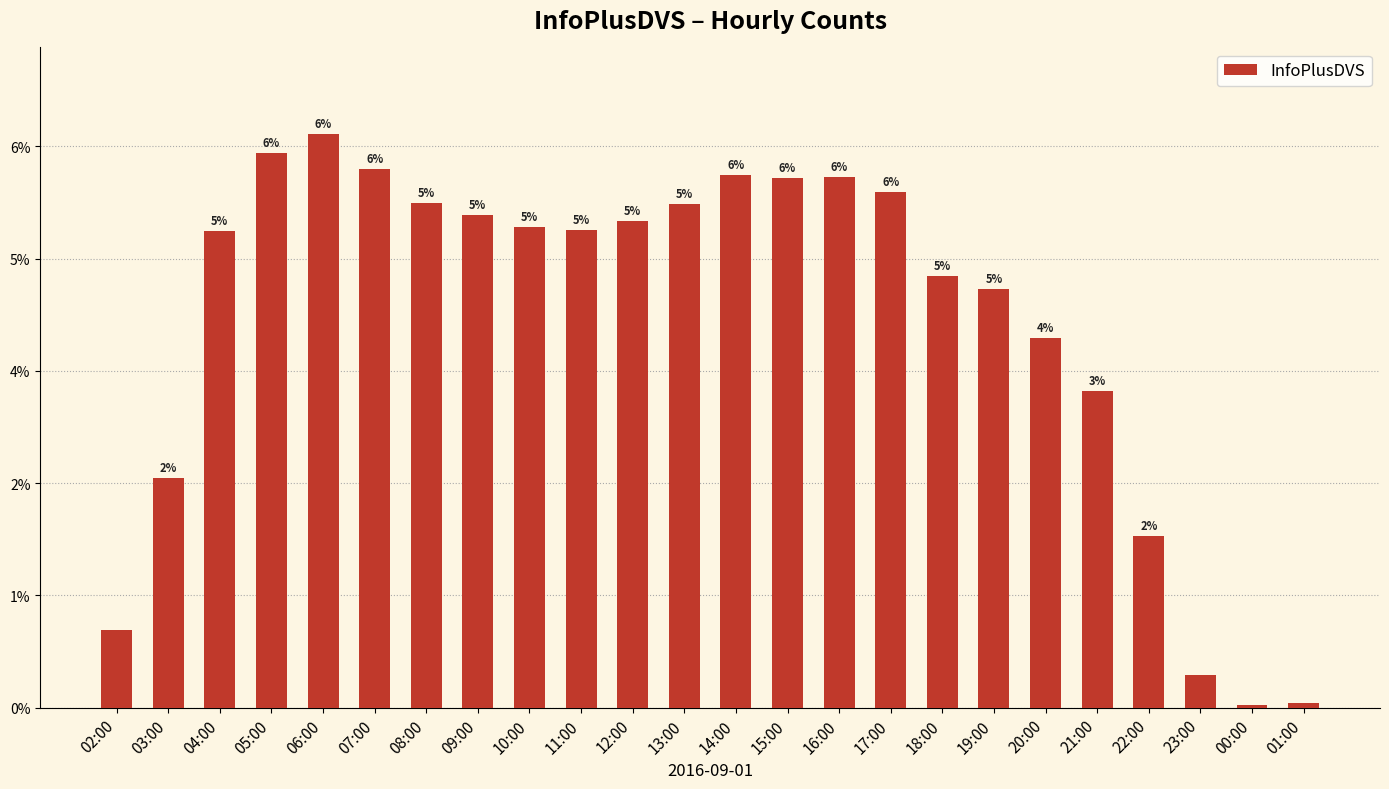

What is the maximum value shown in the chart?

25566